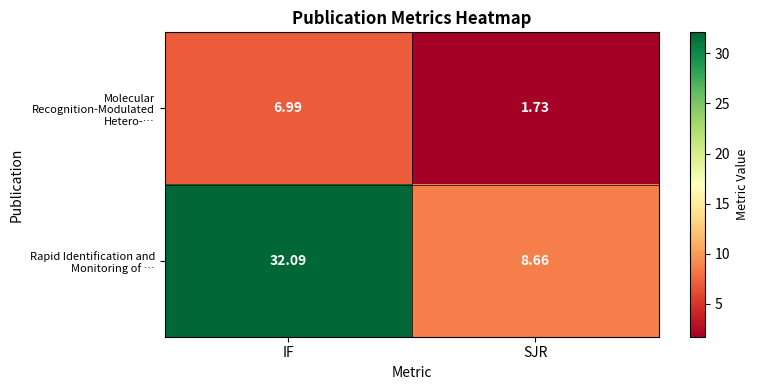

Between IF and SJR, which series saw the biggest shift?

Rapid Identification and Monitoring of …